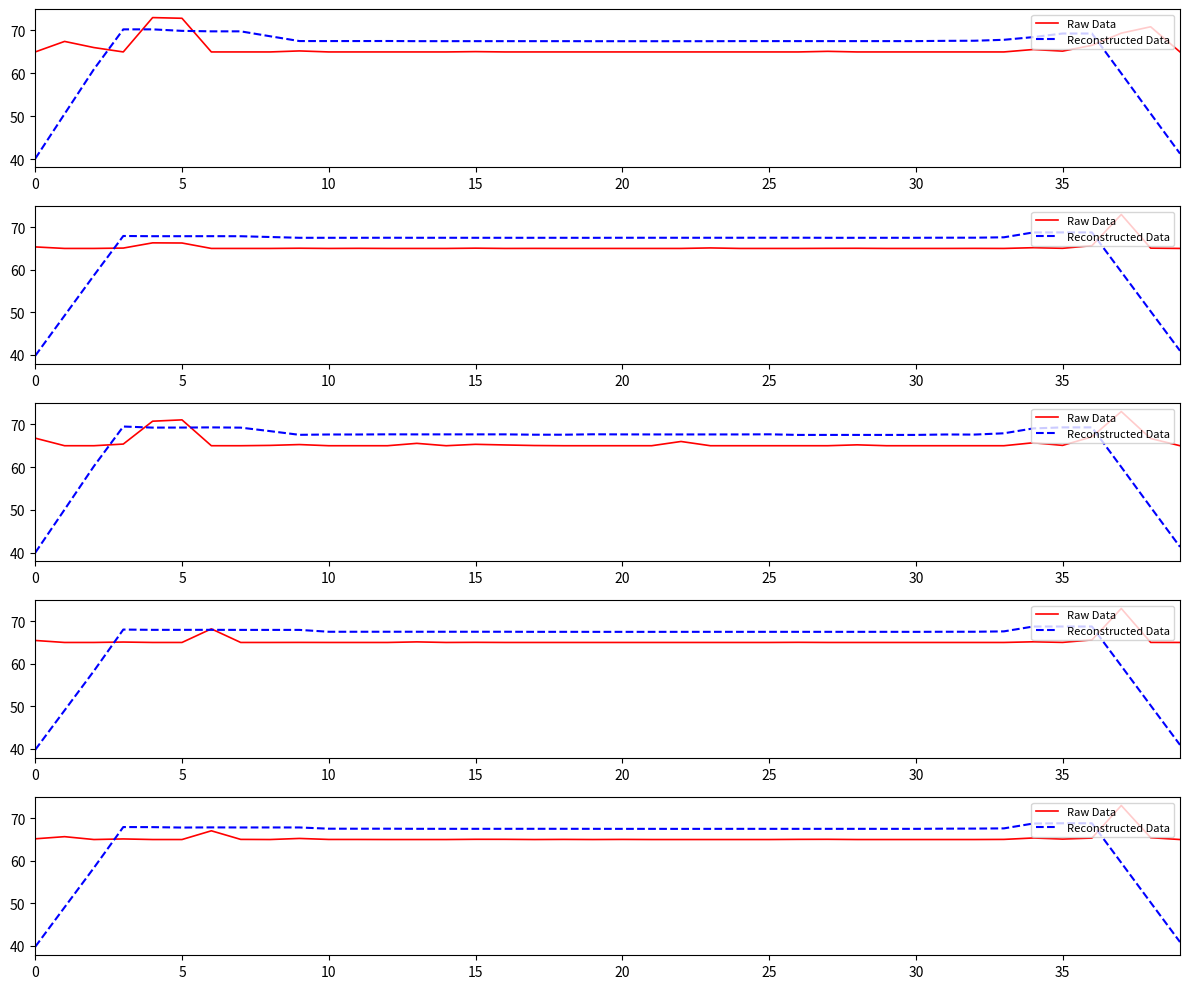

Which category has the lowest value in the Raw Data series?

10